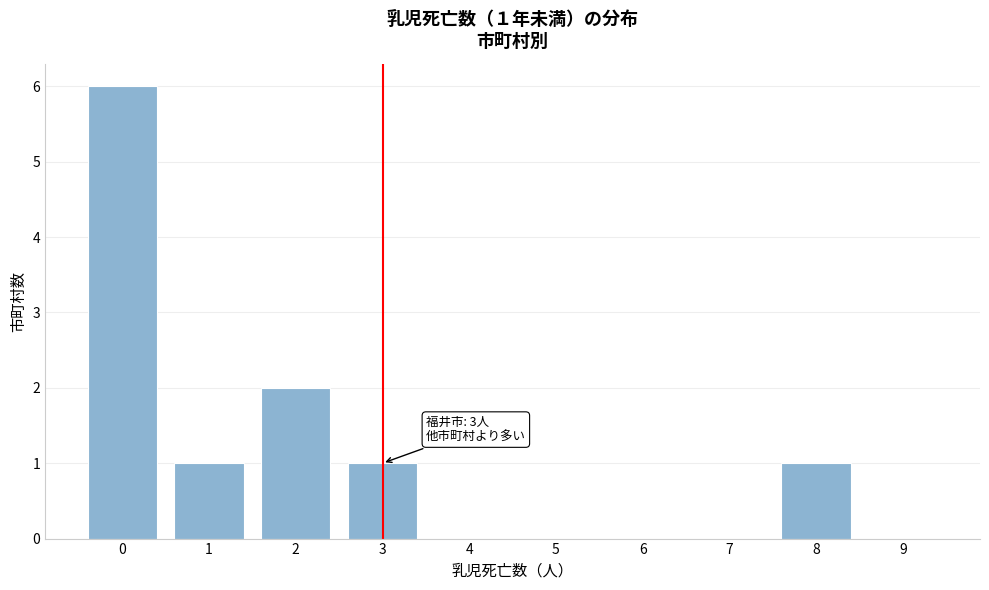

Reading left to right, extract all data points from this chart.

0=6	1=1	2=2	3=1	4=0	5=0	6=0	7=0	8=1	9=0